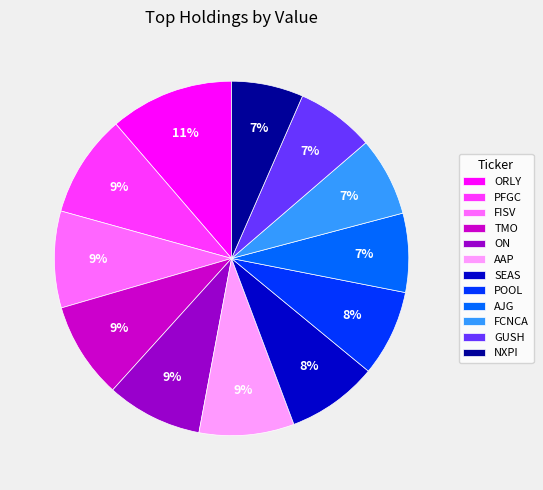

To the nearest percent, what percentage of the pie is ON?

9%